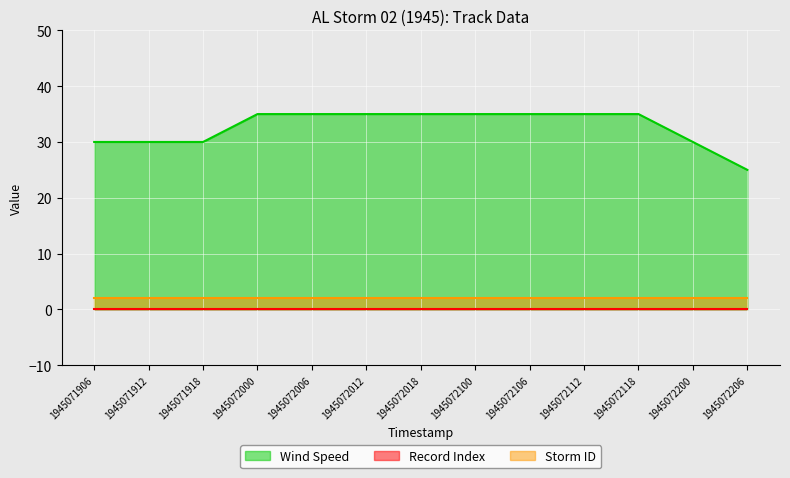

Reading left to right, list all the values displayed in this chart.

Wind Speed: 30	30	30	35	35	35	35	35	35	35	35	30	25
Record Index: 0	0	0	0	0	0	0	0	0	0	0	0	0
Storm ID: 2	2	2	2	2	2	2	2	2	2	2	2	2